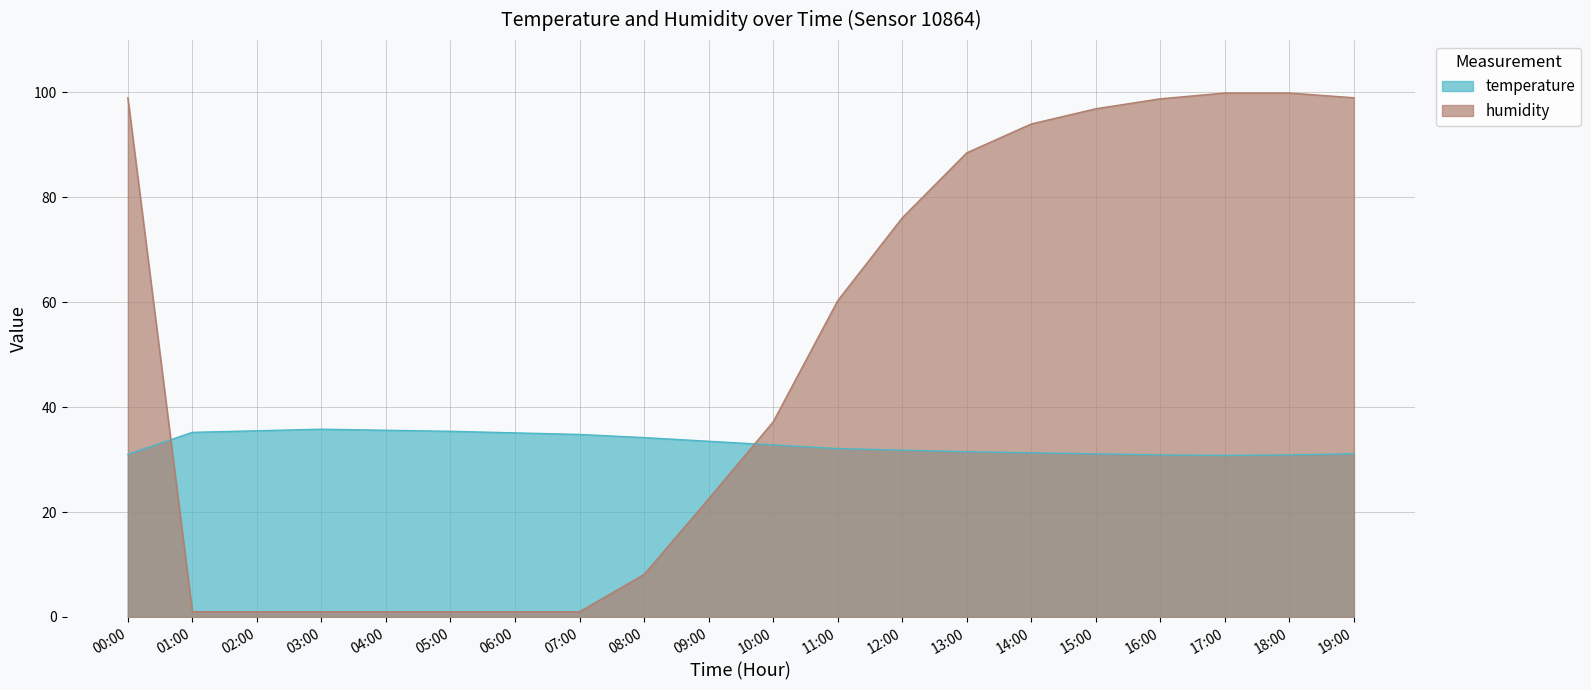

At which label is temperature closest to 33?

10:00